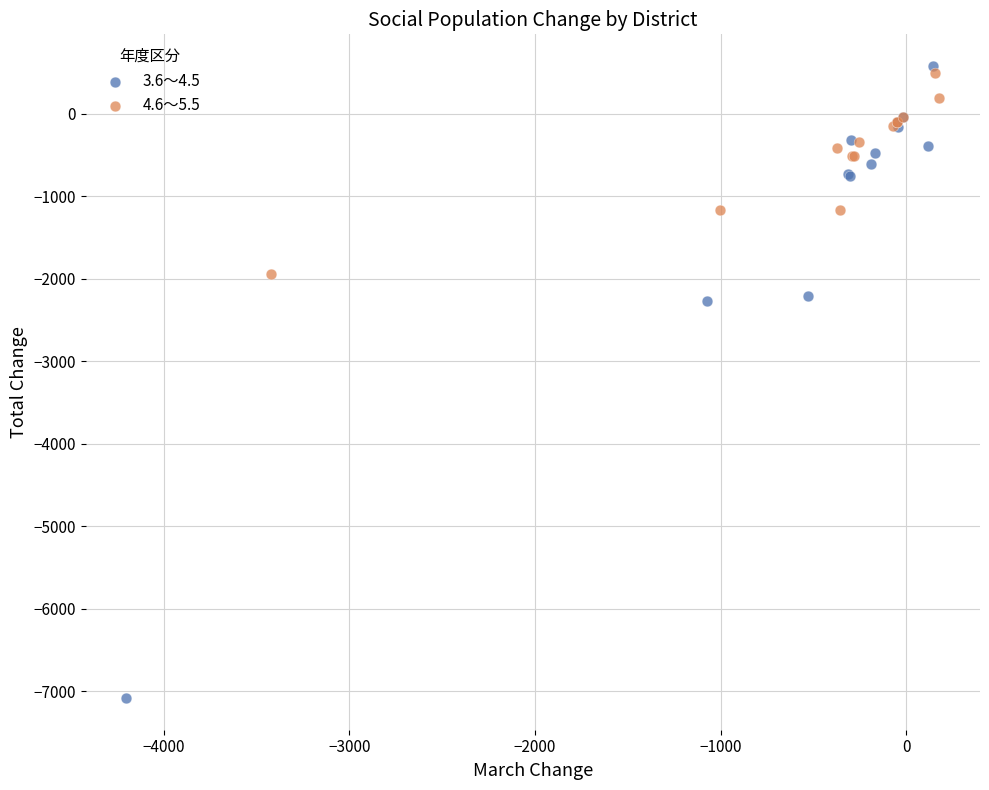

Which series has the largest Y range (max minus min)?

3.6～4.5